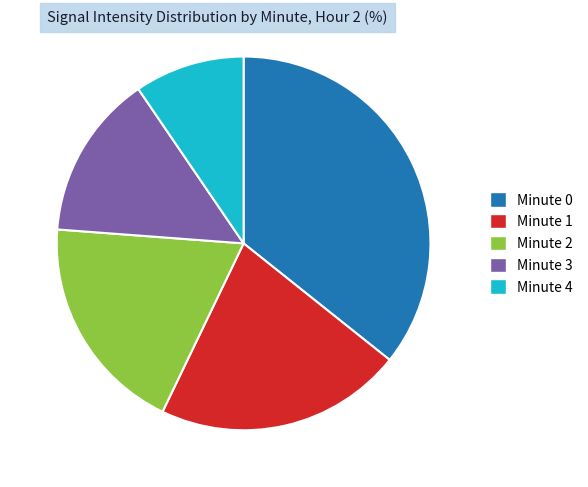

Is there a majority slice in this chart?

No